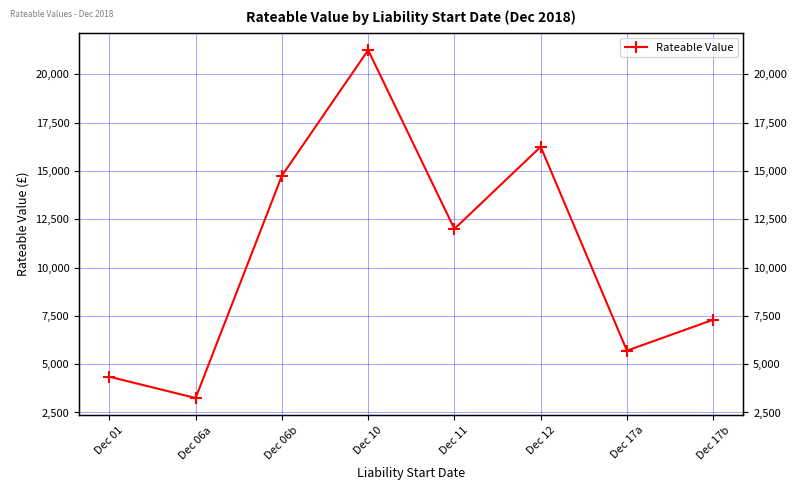

Where does the data first go above 12000?

Dec 06b